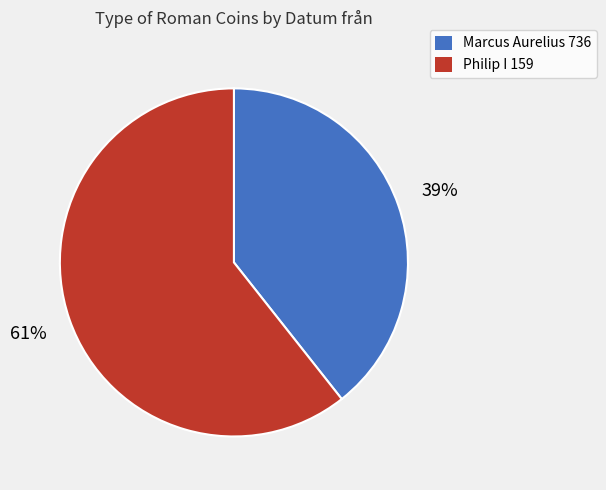

To the nearest percent, what is the average slice percentage?

50%